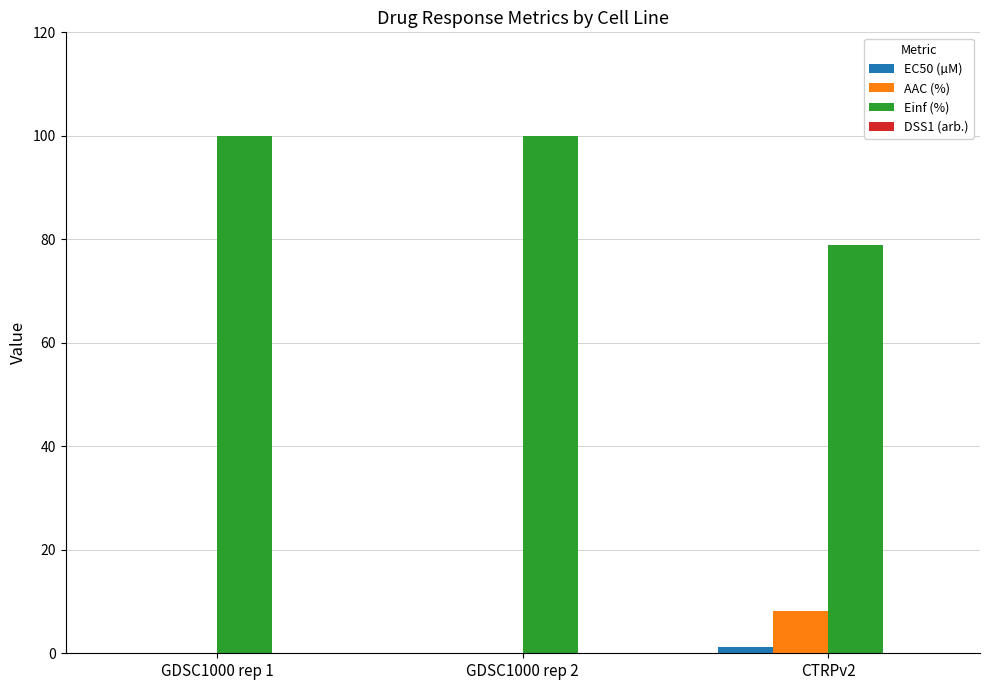

What is the highest value of the EC50 (µM) series?

1.2